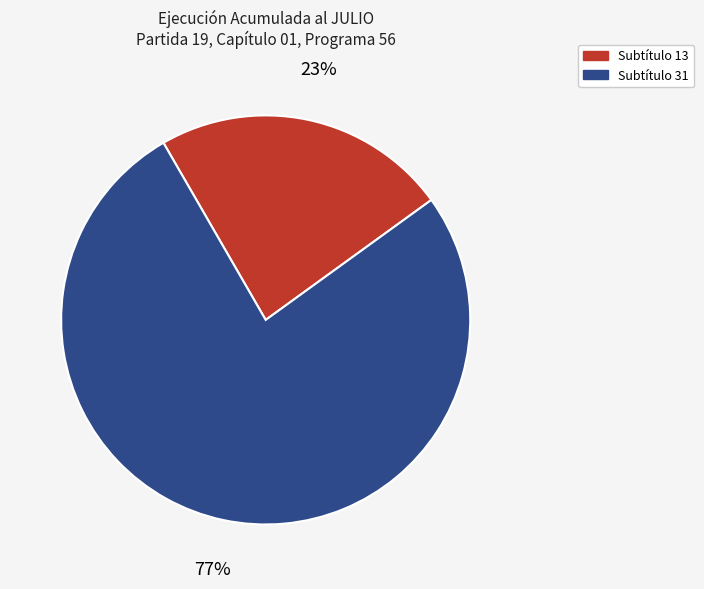

What percentage is the Subtítulo 13 slice, to the nearest percent?

23%